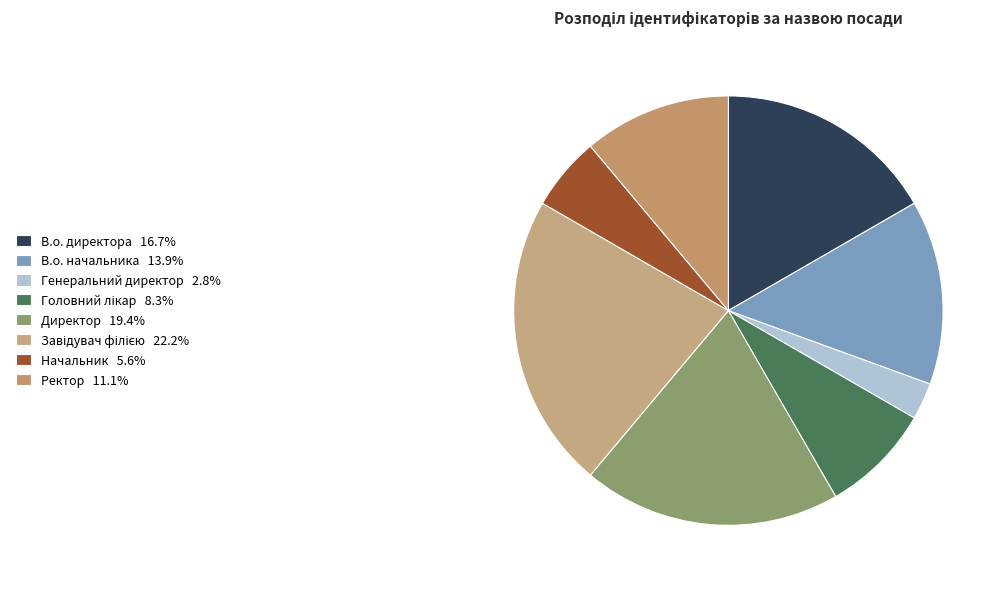

The Директор slice represents 19% of the pie. True or false?

True